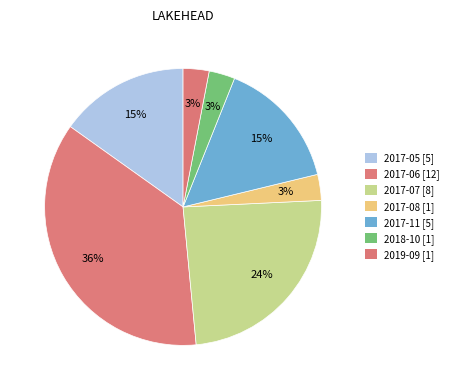

How many slices are in this pie chart?

7